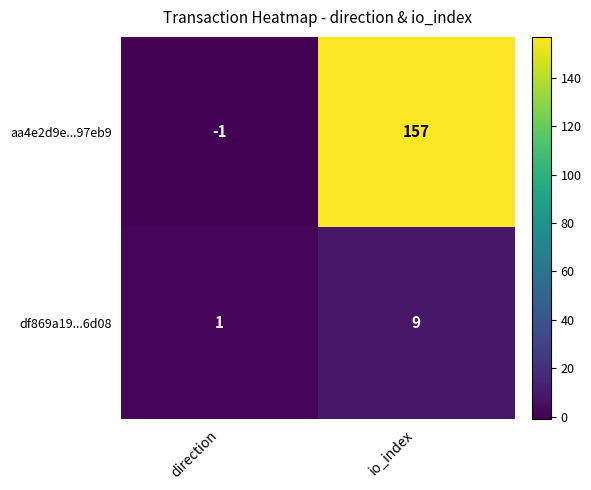

Reading left to right, extract all data points from this chart.

aa4e2d9e...97eb9: direction=-1	io_index=157
df869a19...6d08: direction=1	io_index=9